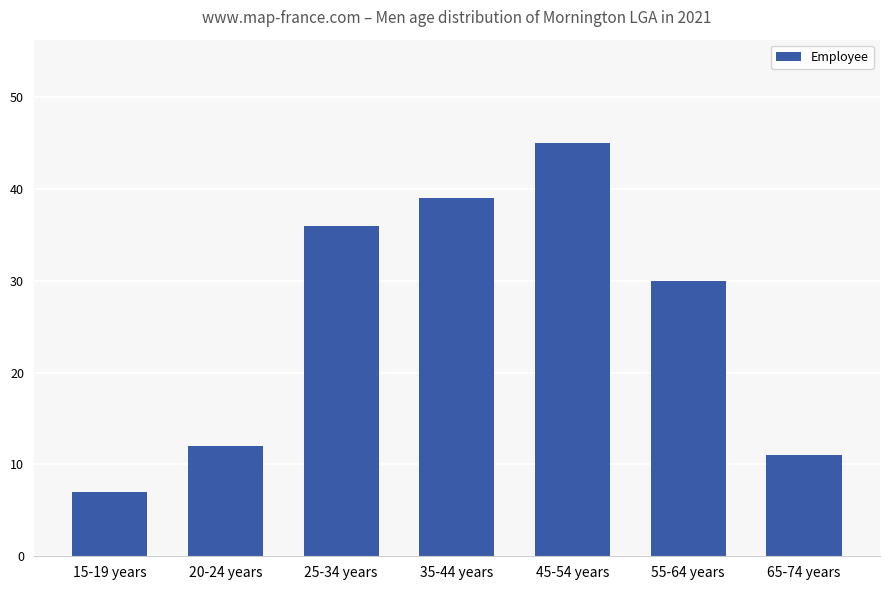

What is the smallest value displayed?

7